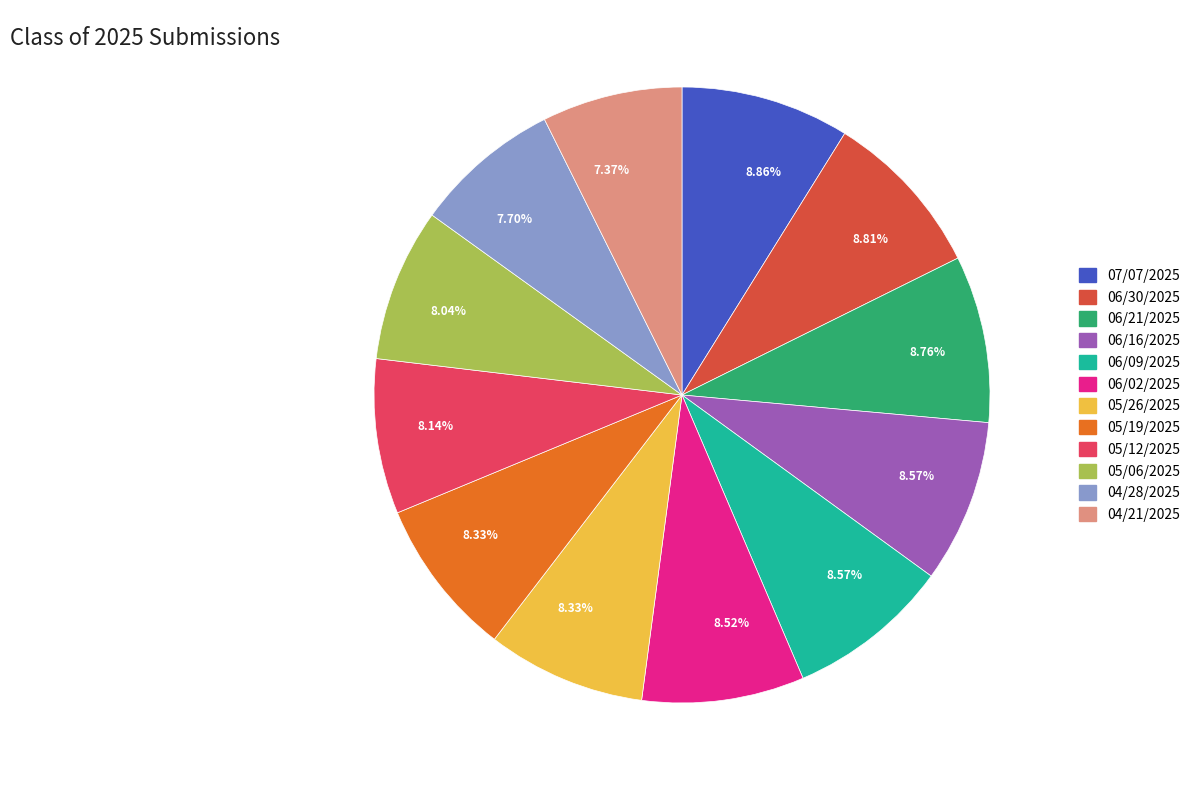

Is there a majority slice in this chart?

No